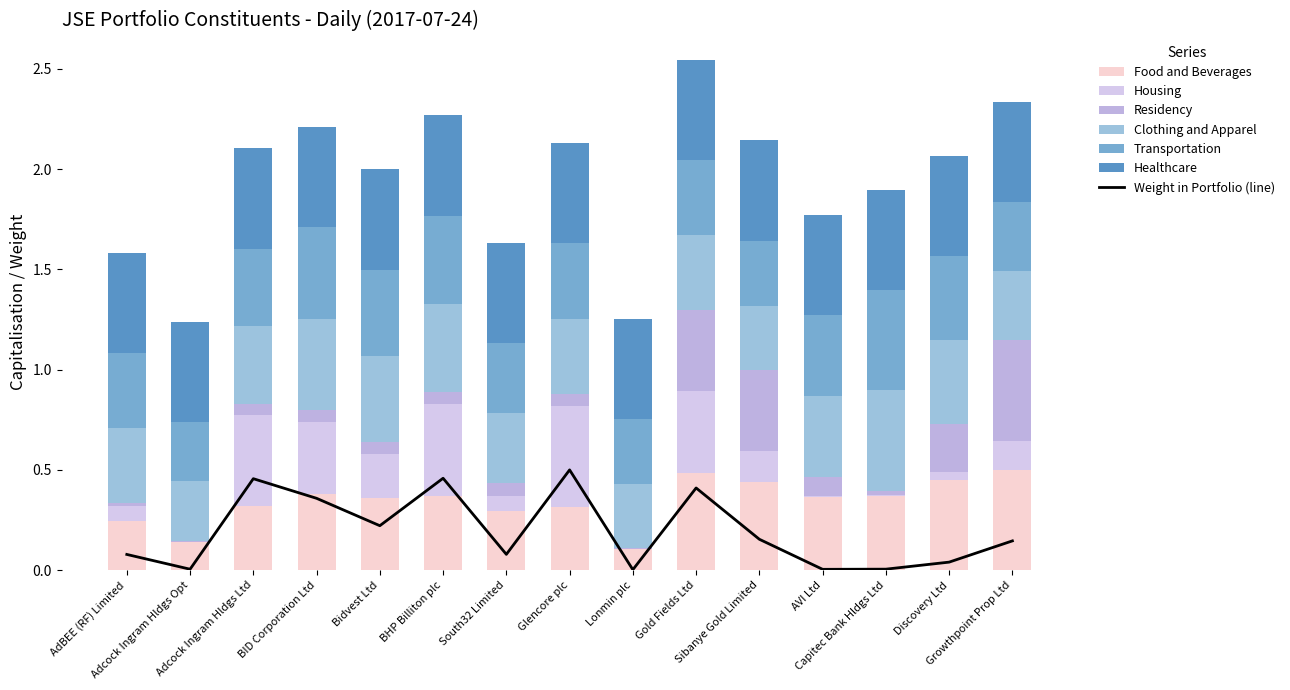

Reading left to right, transcribe all the data shown in this chart.

0.1	0.0	0.5	0.4	0.2	0.5	0.1	0.5	0.0	0.4	0.2	0.0	0.0	0.0	0.1